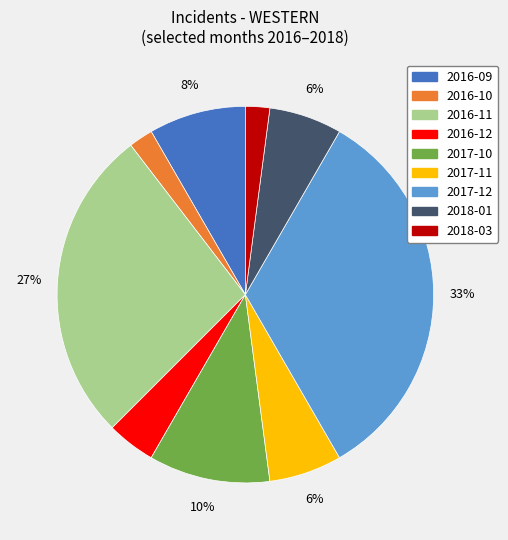

Between 2016-12 and 2016-09, which is larger?

2016-09